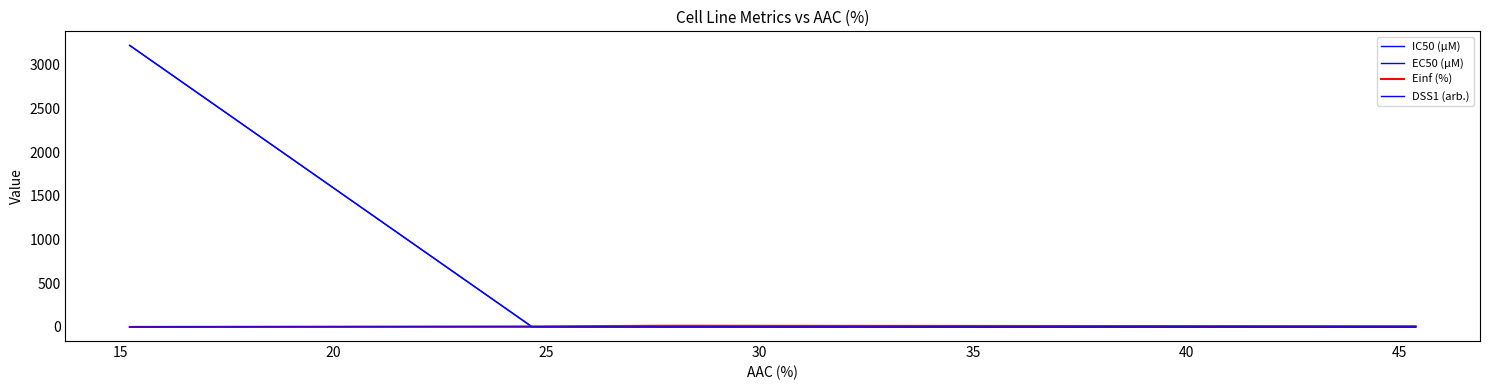

Is this an area chart (filled region under the line)?

No